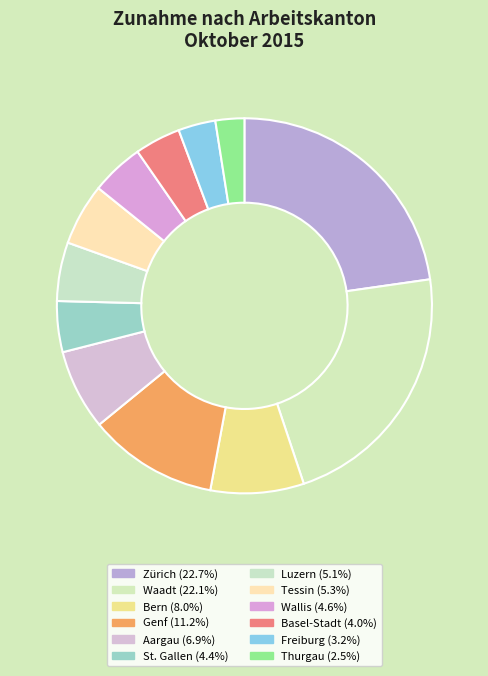

What is the change in value from Waadt to Genf?

-1704